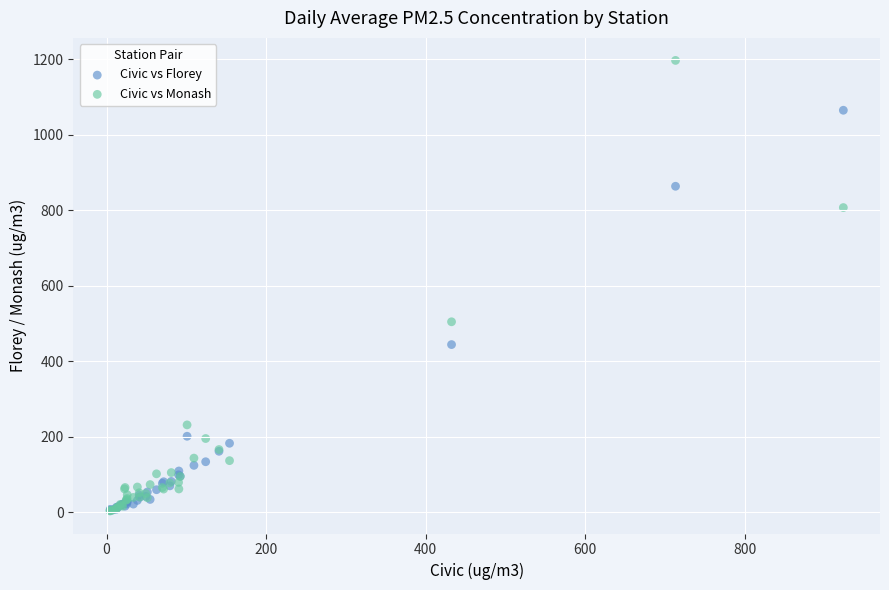

In the Civic vs Monash series, what Y value is closest to 600?

504.9